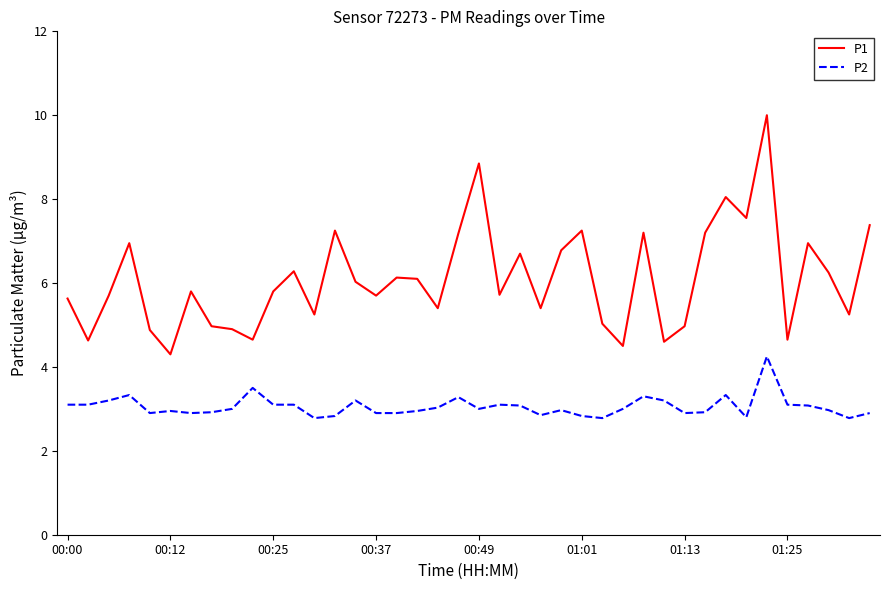

What are all the series names shown in the legend?

P1, P2